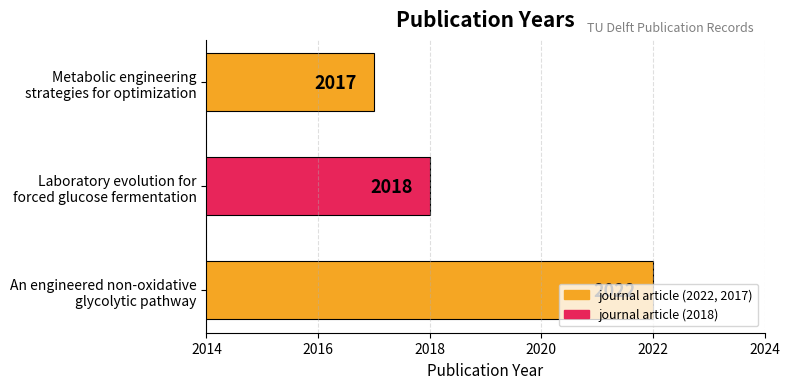

What is the difference between the maximum and minimum values?

5